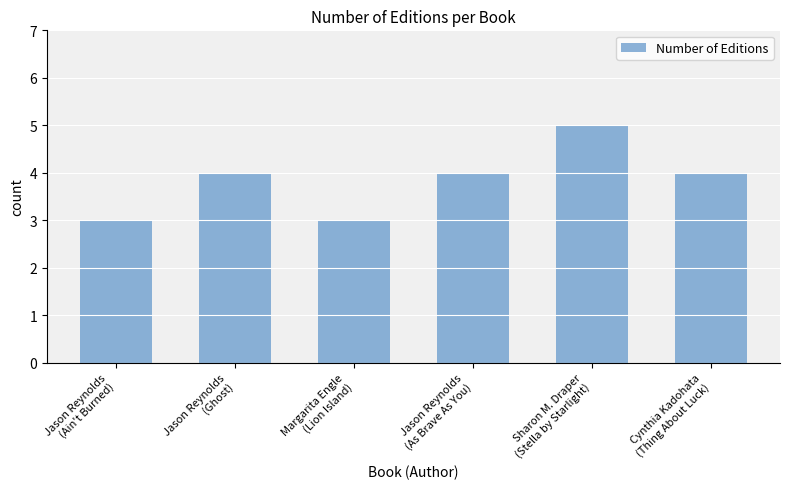

What is the sum of all values?

23